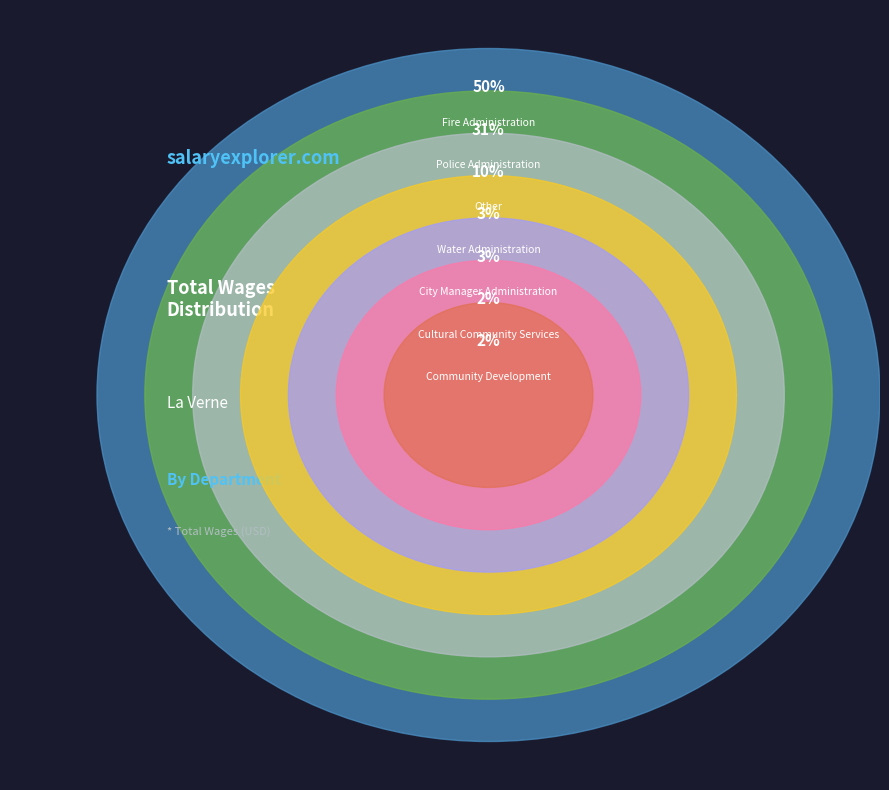

Which category accounts for the majority?

Fire Administration